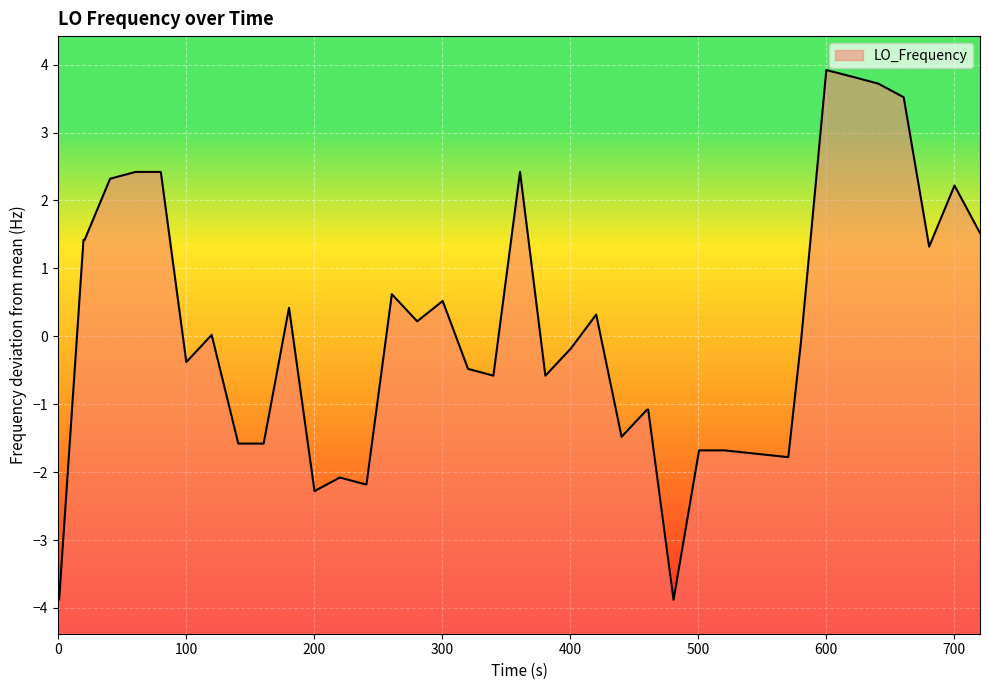

Reading left to right, transcribe all the data shown in this chart.

-3.9	-3.9	1.4	1.4	2.3	2.4	2.4	-0.4	0.0	-1.6	-1.6	0.4	-2.3	-2.1	-2.2	-2.2	0.6	0.2	0.5	-0.5	-0.6	2.4	-0.6	-0.2	0.3	-1.5	-1.1	-1.1	-3.9	-1.7	-1.7	-1.8	-0.1	3.9	3.8	3.7	3.5	1.3	2.2	1.5